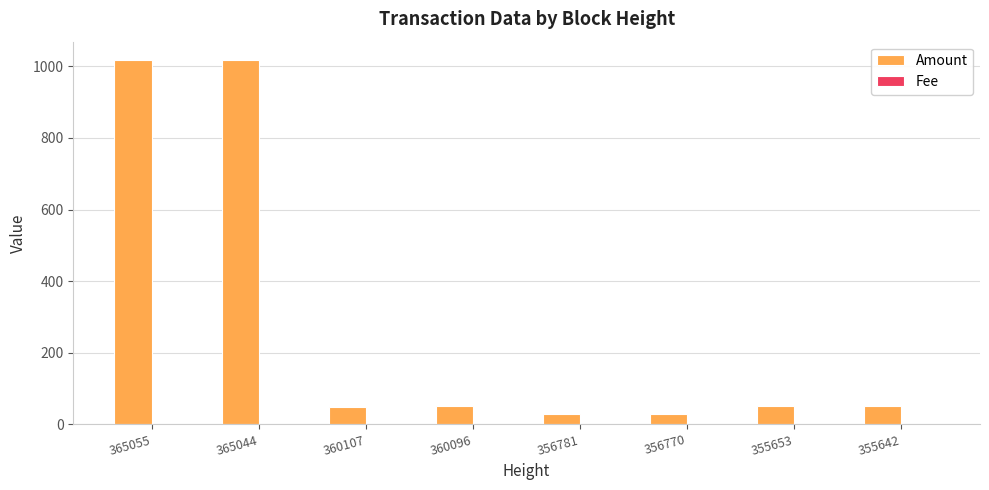

Which series has the largest total across all categories?

Amount